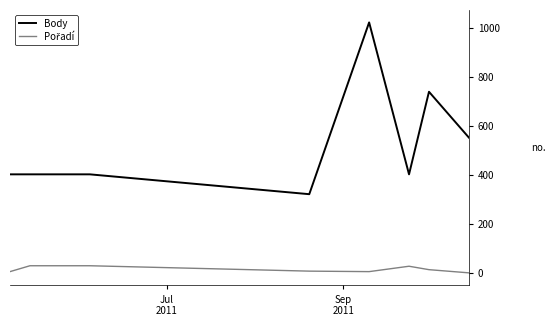

What is the maximum value shown in the chart?

1024